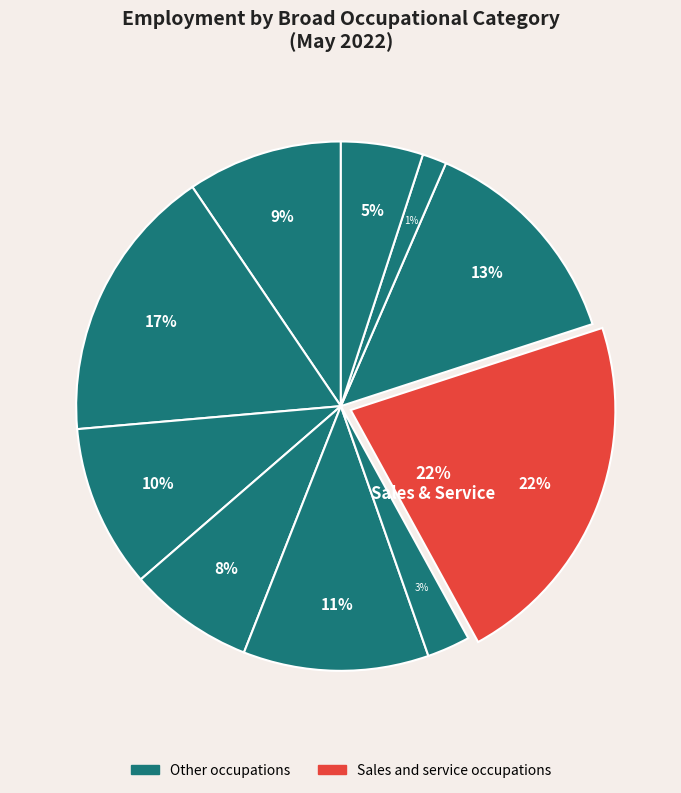

To the nearest percent, what percentage of the pie is Management occupations?

9%